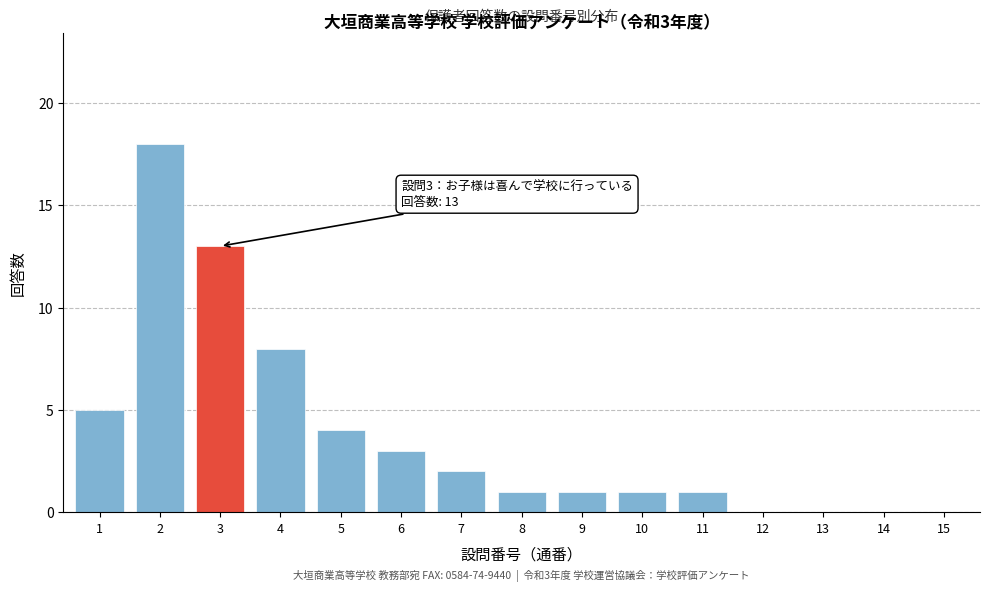

Reading left to right, what are all the values shown in this chart?

1=5	2=18	3=13	4=8	5=4	6=3	7=2	8=1	9=1	10=1	11=1	12=0	13=0	14=0	15=0